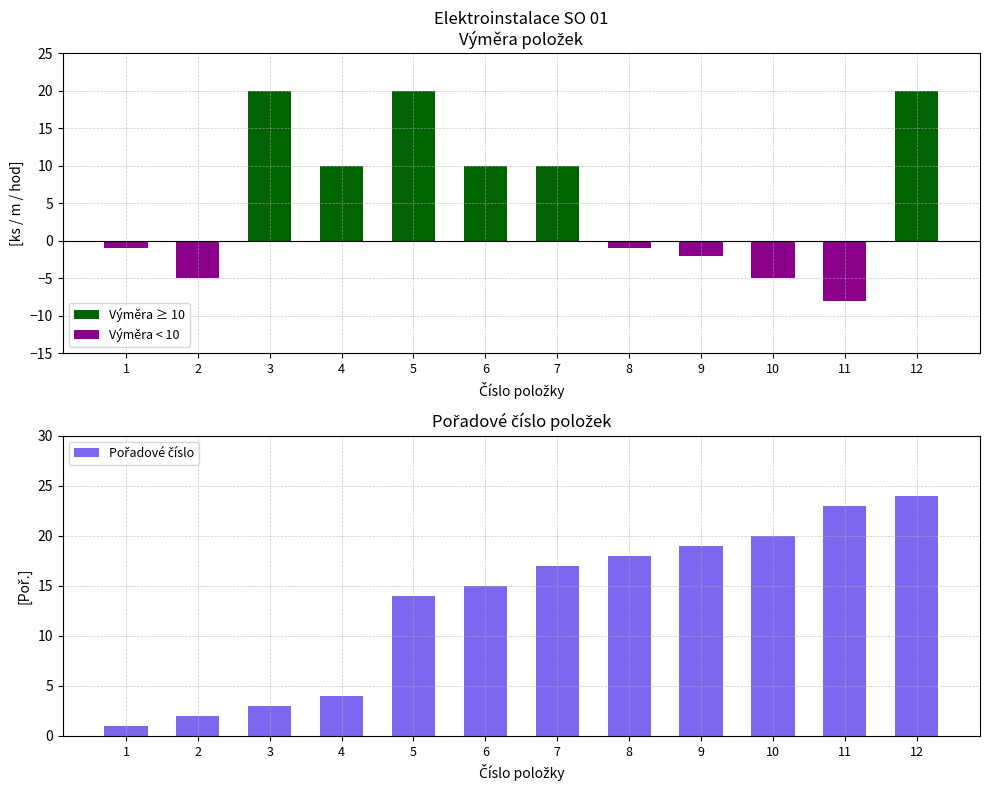

What is the minimum value shown in the chart?

-8